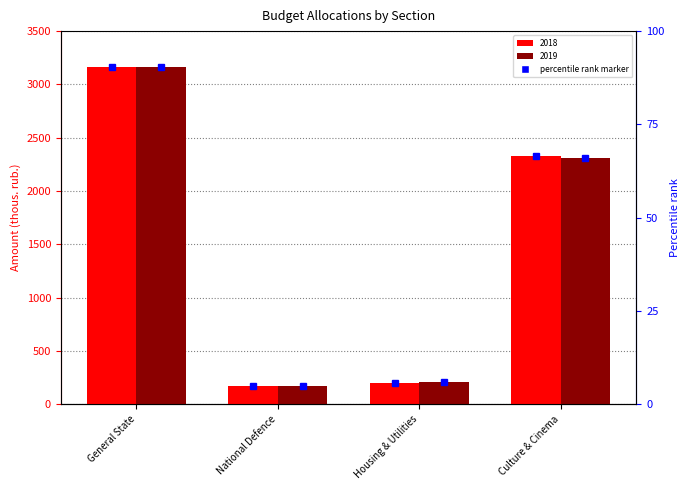

Which series has the largest total across all categories?

2018